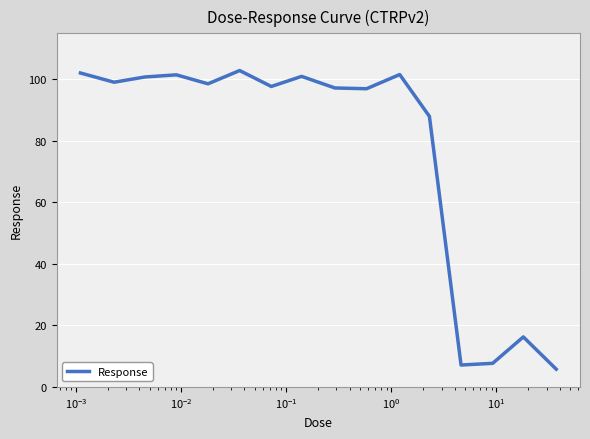

Does the chart display data point markers on the line(s)?

No